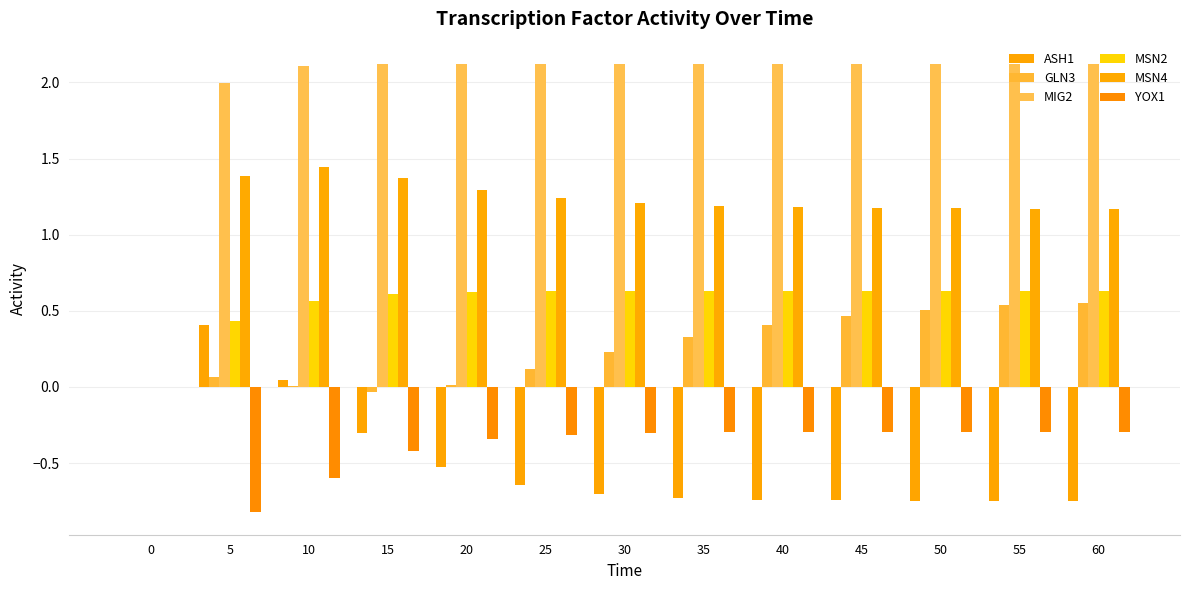

True or false: MSN4 has a value of 1.2 at 25.

True